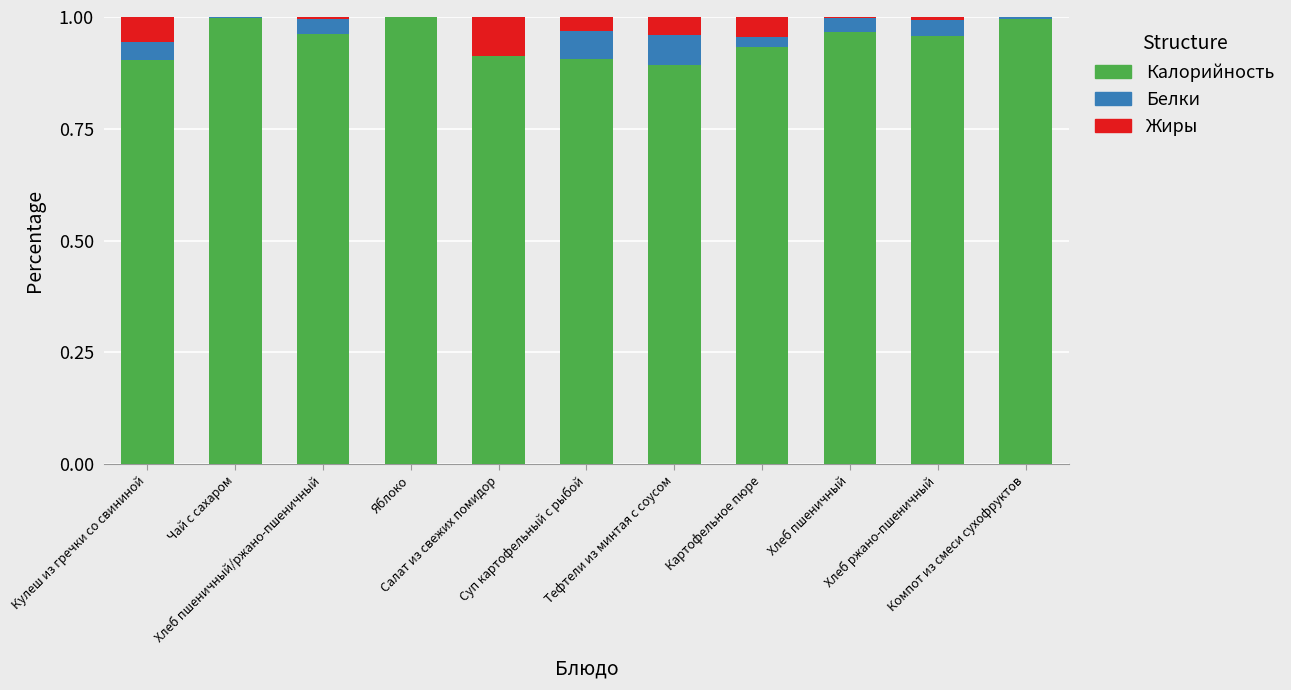

How many data points does each series have?

11